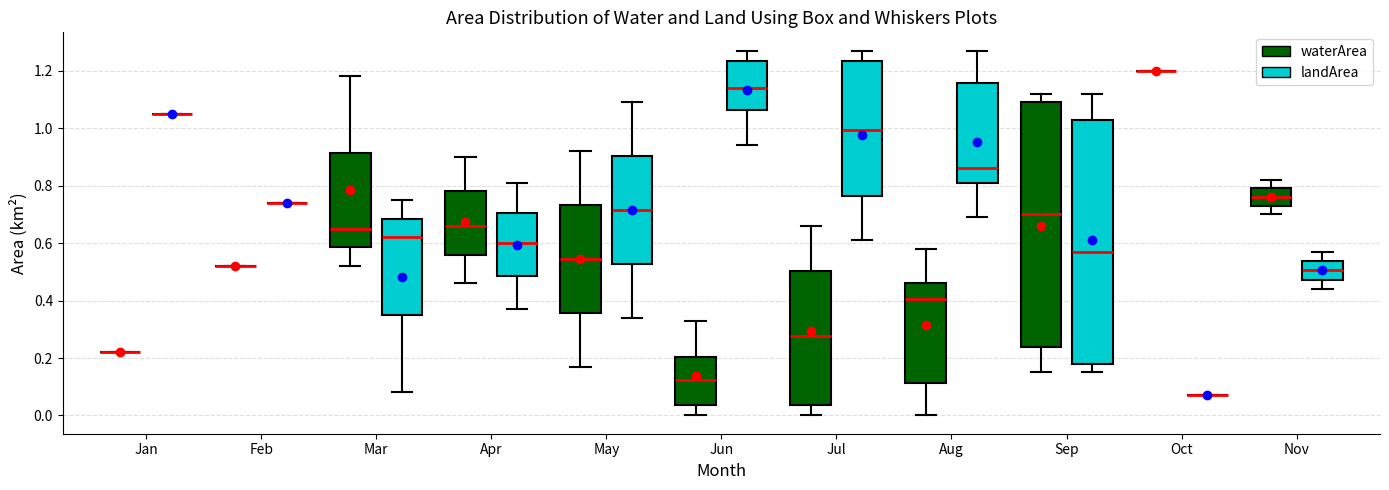

Reading left to right, read every box against the y-axis: the position of its median line, the range the box covers, and the ends of its whiskers. The values are not printed on the chart, so give them approximately, as read against the axis.

Jan (waterArea): box collapsed to a line at 0.22, whiskers 0.22 to 0.22
Jan (landArea): box collapsed to a line at 1.06, whiskers 1.06 to 1.06
Feb (waterArea): box collapsed to a line at 0.52, whiskers 0.52 to 0.52
Feb (landArea): box collapsed to a line at 0.74, whiskers 0.74 to 0.74
Mar (waterArea): median 0.66, box 0.58 to 0.92, whiskers 0.52 to 1.18
Mar (landArea): median 0.62, box 0.36 to 0.68, whiskers 0.08 to 0.76
Apr (waterArea): median 0.66, box 0.56 to 0.78, whiskers 0.46 to 0.90
Apr (landArea): median 0.60, box 0.48 to 0.70, whiskers 0.38 to 0.82
May (waterArea): median 0.54, box 0.36 to 0.74, whiskers 0.18 to 0.92
May (landArea): median 0.72, box 0.52 to 0.90, whiskers 0.34 to 1.10
Jun (waterArea): median 0.12, box 0.04 to 0.20, whiskers 0.00 to 0.34
Jun (landArea): median 1.14, box 1.06 to 1.24, whiskers 0.94 to 1.28
Jul (waterArea): median 0.28, box 0.04 to 0.50, whiskers 0.00 to 0.66
Jul (landArea): median 1.00, box 0.76 to 1.24, whiskers 0.62 to 1.28
Aug (waterArea): median 0.40, box 0.12 to 0.46, whiskers 0.00 to 0.58
Aug (landArea): median 0.86, box 0.80 to 1.16, whiskers 0.70 to 1.28
Sep (waterArea): median 0.70, box 0.24 to 1.10, whiskers 0.16 to 1.12
Sep (landArea): median 0.58, box 0.18 to 1.04, whiskers 0.16 to 1.12
Oct (waterArea): box collapsed to a line at 1.20, whiskers 1.20 to 1.20
Oct (landArea): box collapsed to a line at 0.08, whiskers 0.08 to 0.08
Nov (waterArea): median 0.76, box 0.74 to 0.80, whiskers 0.70 to 0.82
Nov (landArea): median 0.50, box 0.48 to 0.54, whiskers 0.44 to 0.58